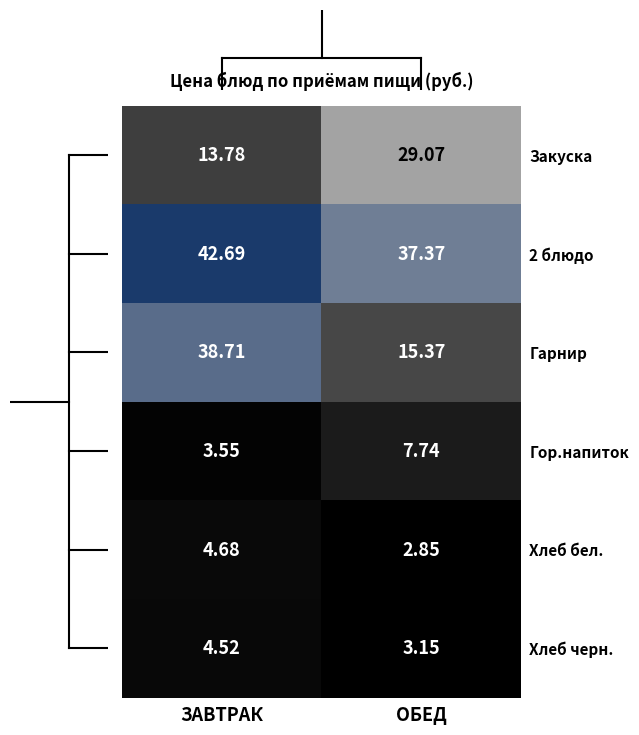

Is the value of Закуска at ЗАВТРАК greater than the value of Гор.напиток at ОБЕД?

Yes